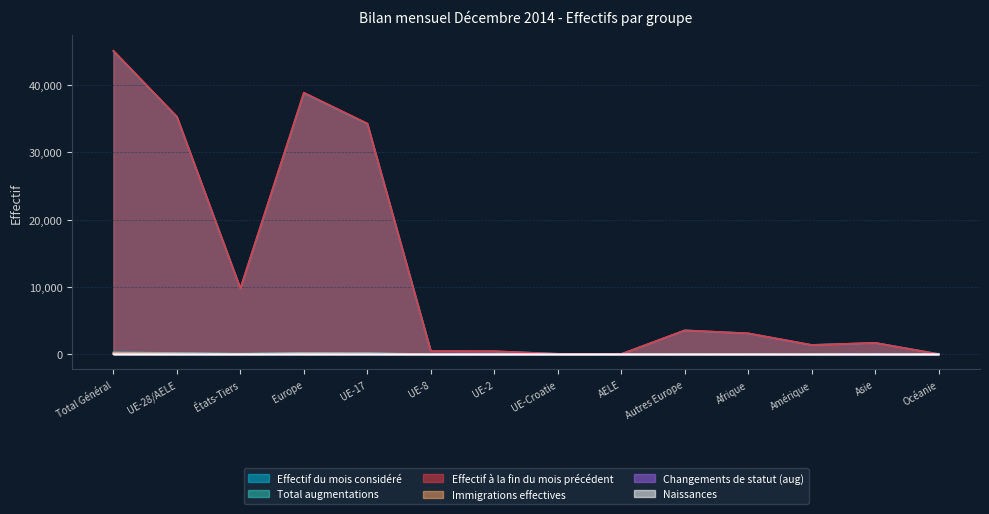

The Changements de statut (aug) series shows 80 at Total Général. True or false?

False